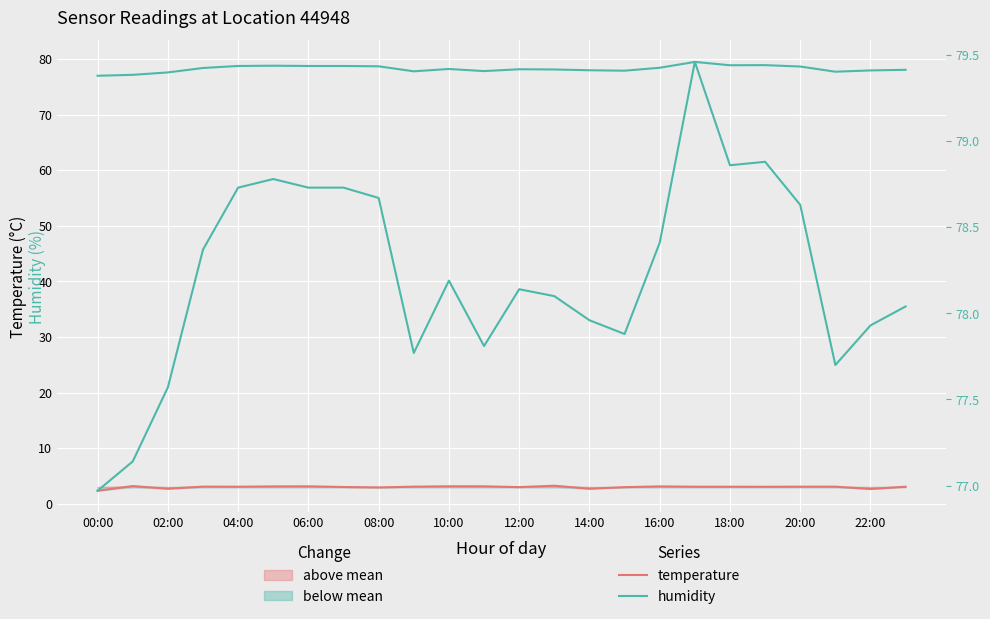

How many lines are shown in the chart?

2